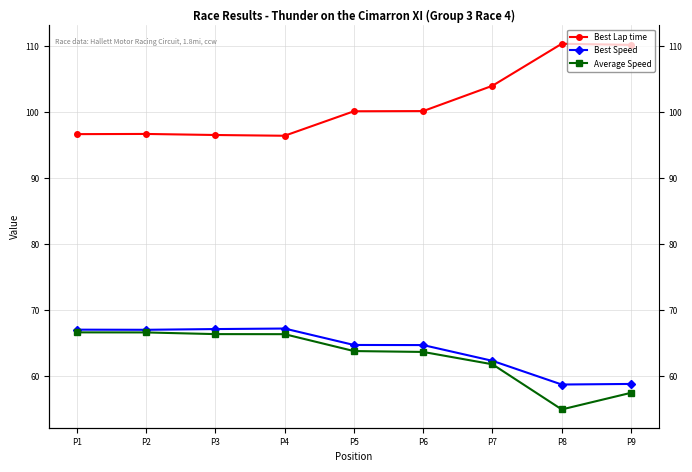

What is the sum of all Best Lap time values?

911.3